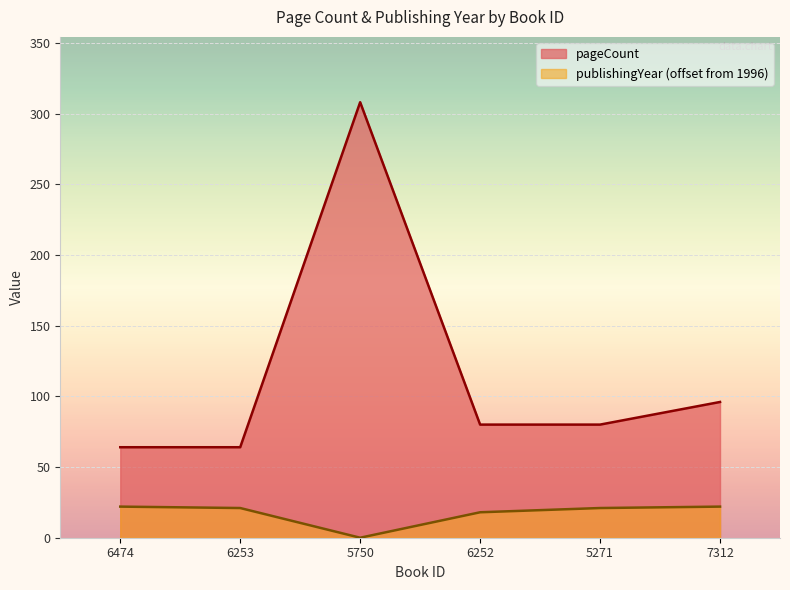

Rank the series at 5750 from highest to lowest value.

pageCount, publishingYear (offset from 1996)